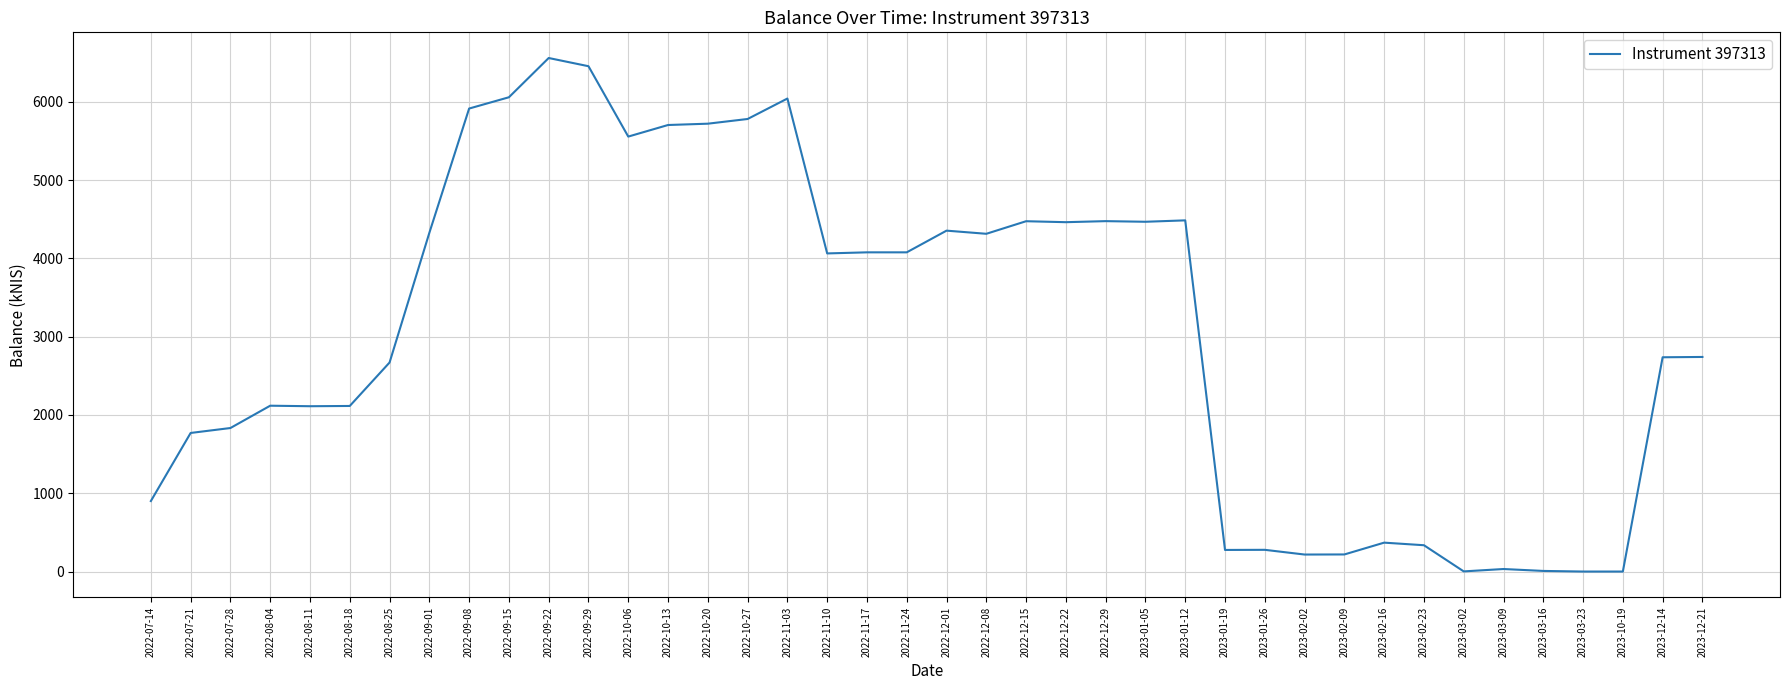

Is it true that the value at 2023-10-19 is 2917.1?

False